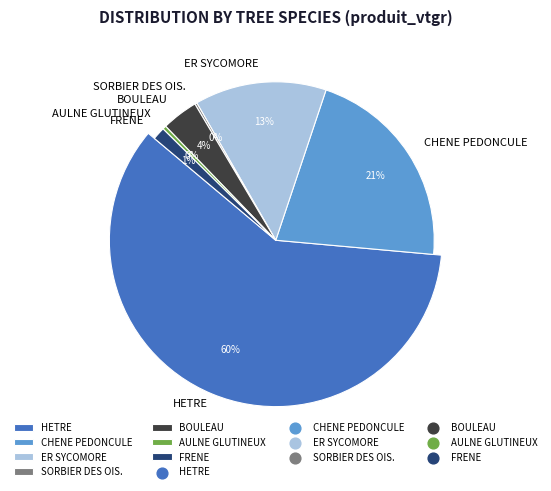

Count the number of slices in the pie.

7